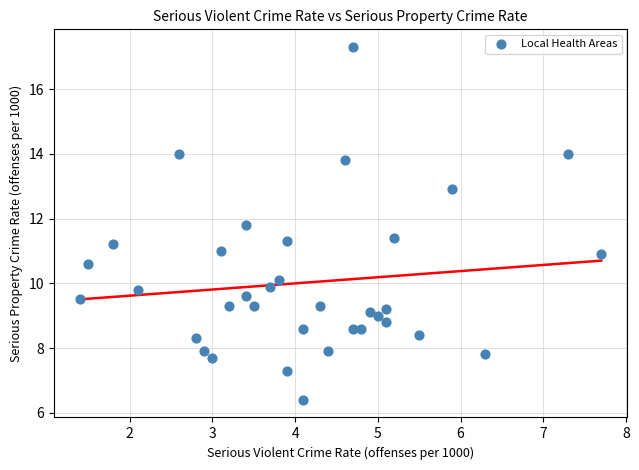

What is the range of X values (max minus min)?

6.3